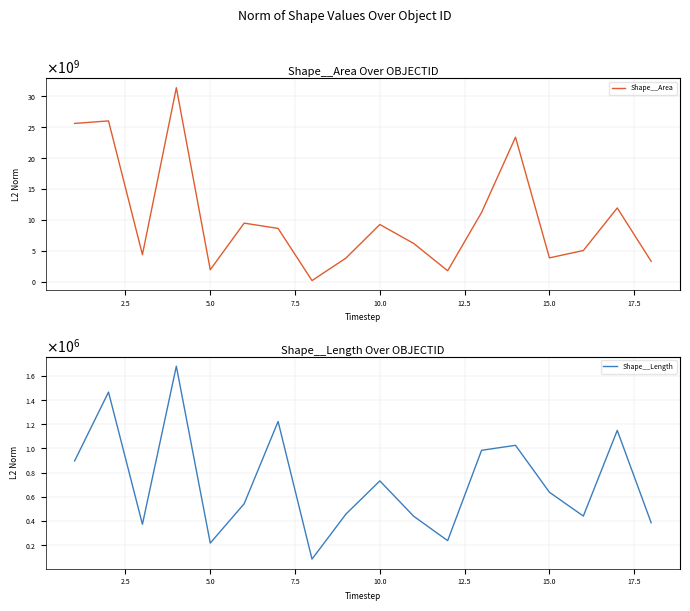

Does the chart display data point markers on the line(s)?

No